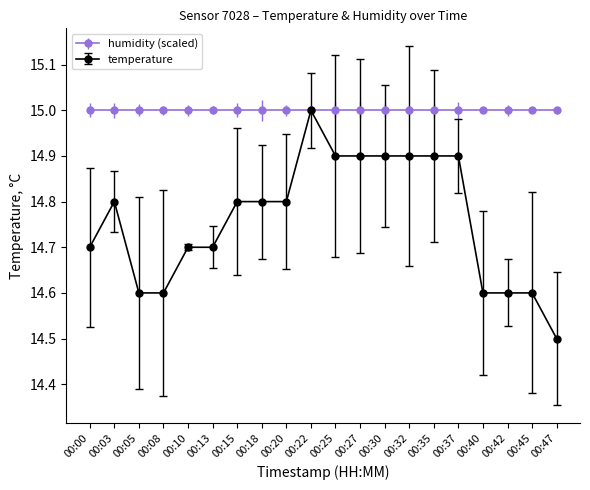

Does the chart have visible grid lines?

No